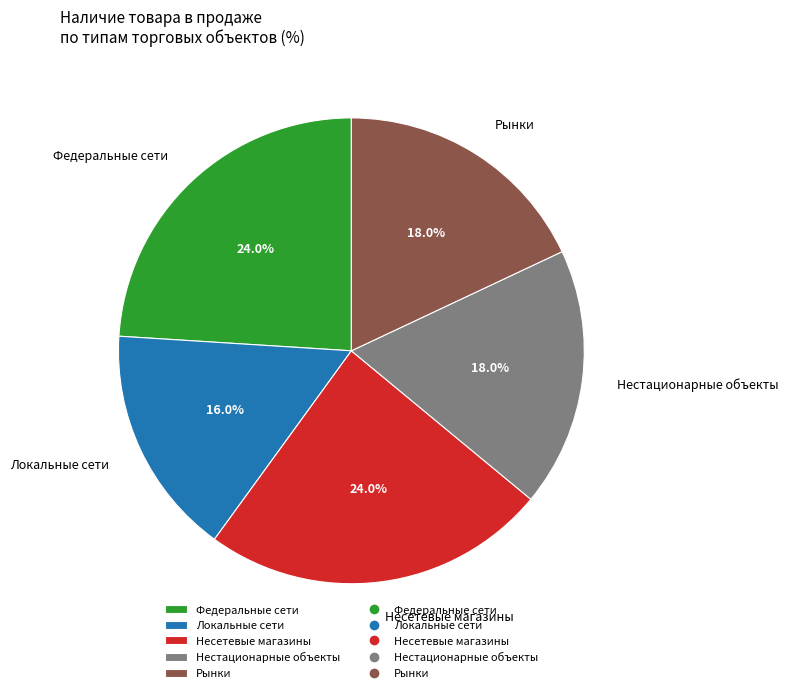

What is the smallest slice in the pie chart?

Локальные сети